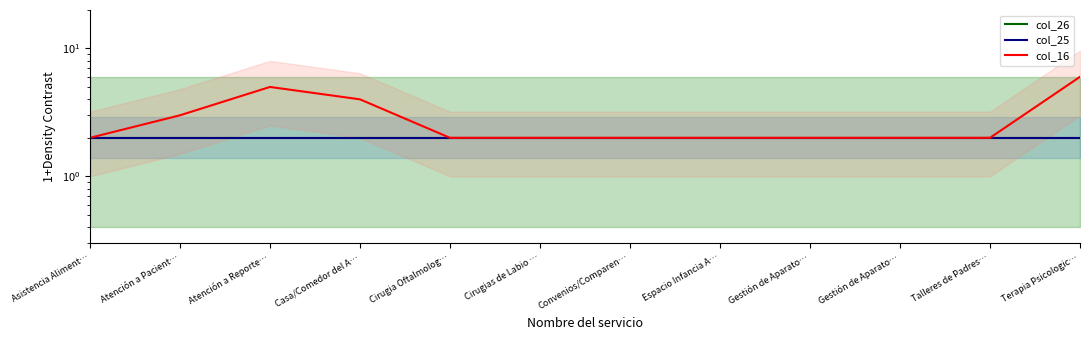

What is the difference between the maximum and minimum values in the col_16 series?

4